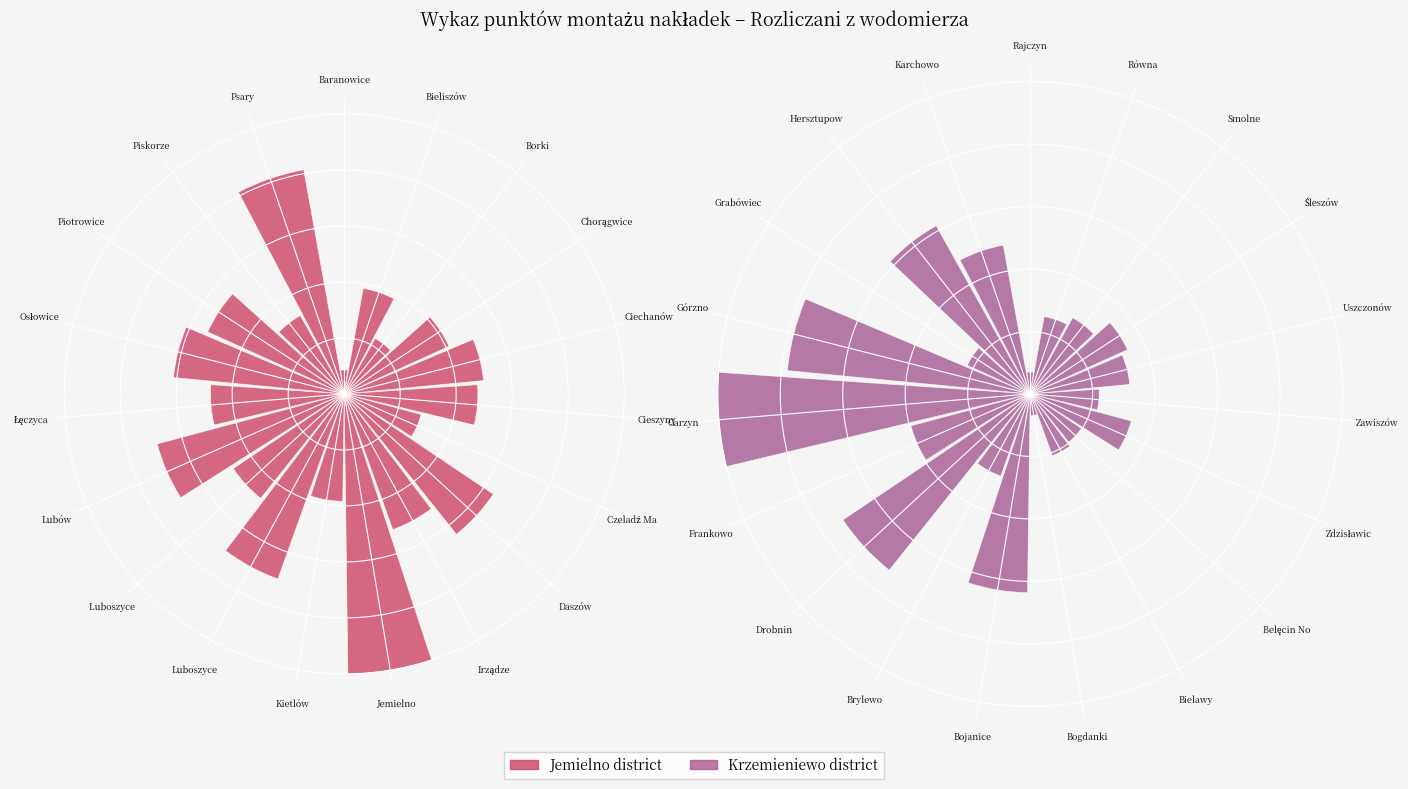

What is the difference between the values at Bogdanki and Górzno?

0.7